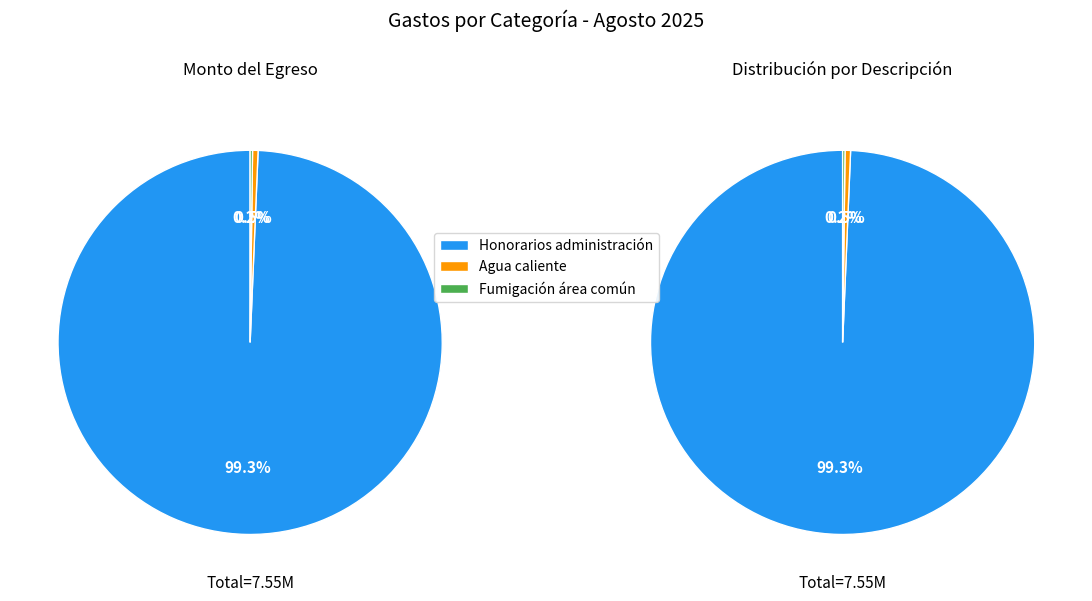

The Honorarios administración slice represents 99% of the pie. True or false?

True